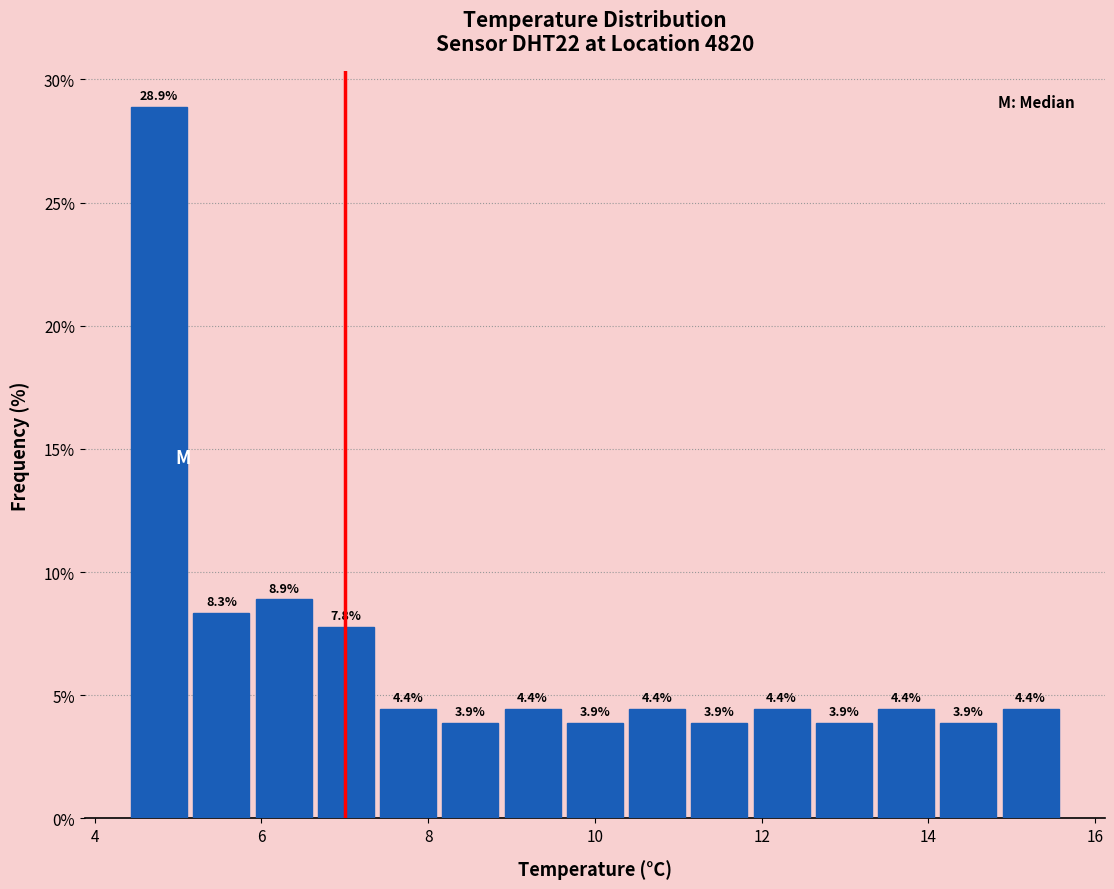

Around what value on the x-axis is the tallest bar? Give the approximate position of its centre, as read against the axis.

4.8